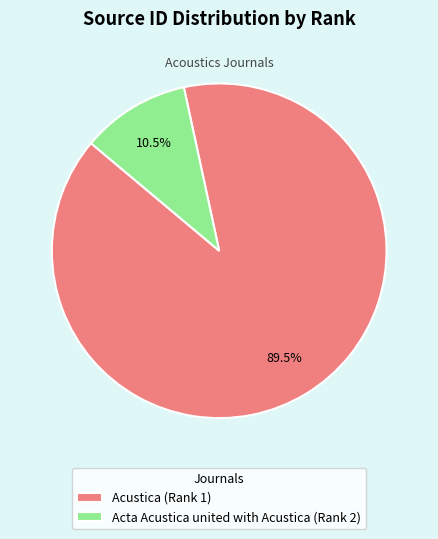

Which category accounts for the majority?

Acustica (Rank 1)